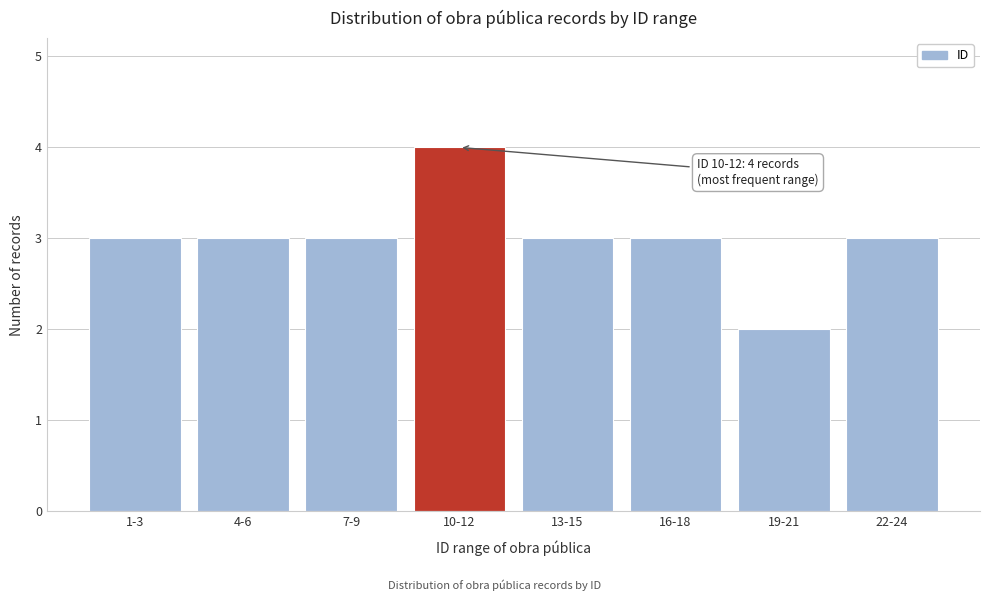

Reading left to right, extract all data points from this chart.

3	3	3	4	3	3	2	3